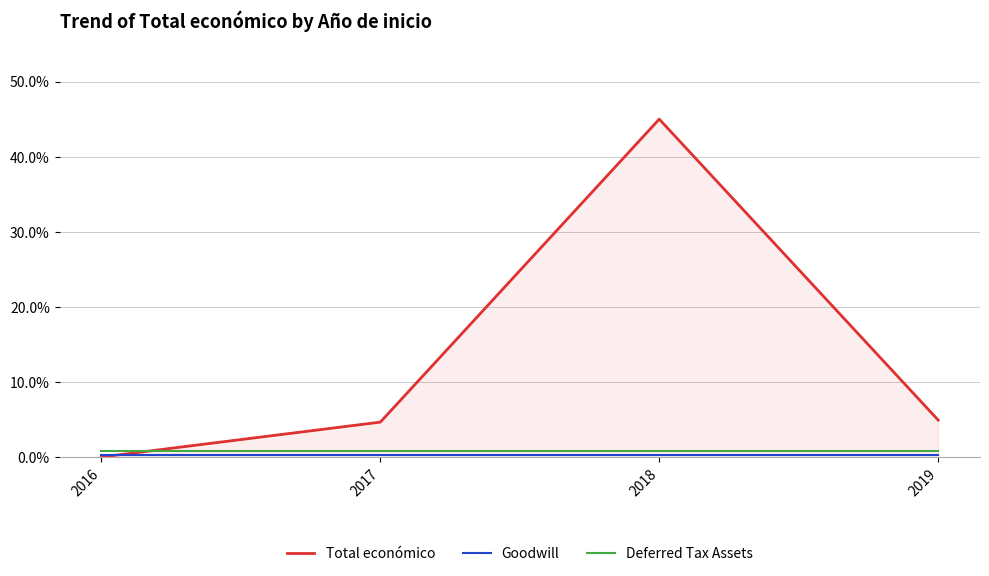

How many lines are shown in the chart?

3